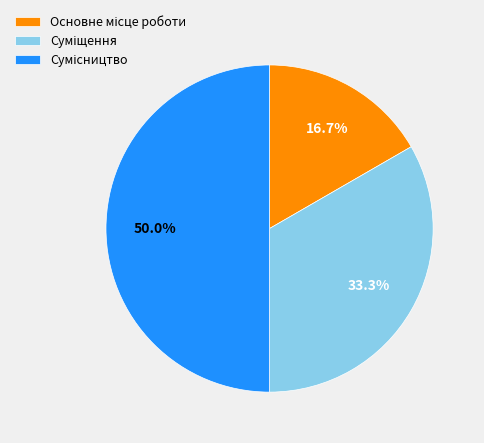

To the nearest percent, what percentage of the pie is Суміщення?

33%